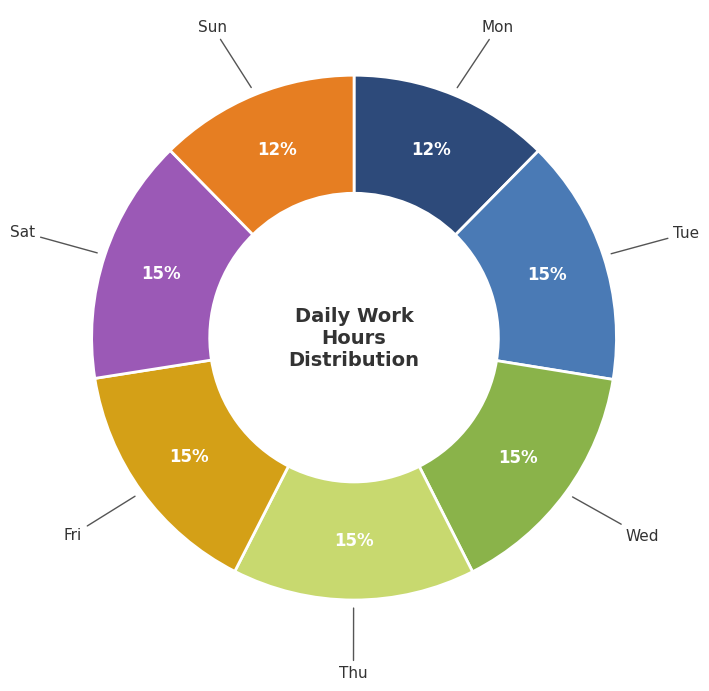

To the nearest percent, what is the average slice percentage?

14%